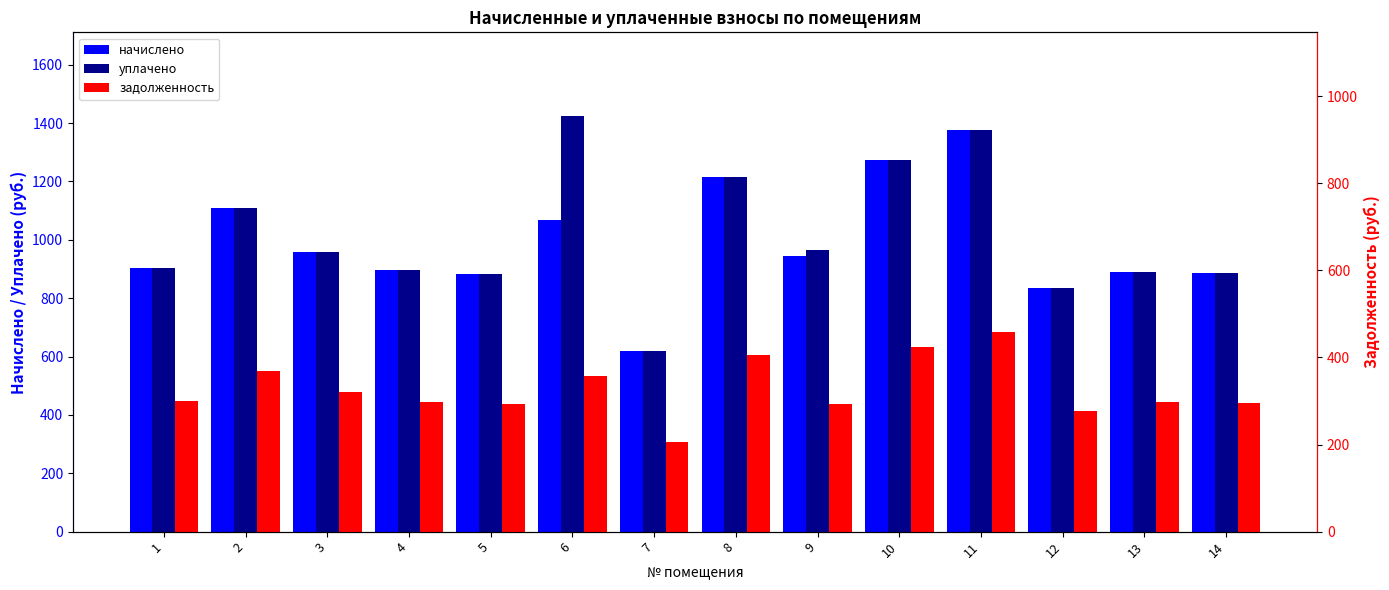

What is the difference between the начислено values at 6 and 4?

172.8